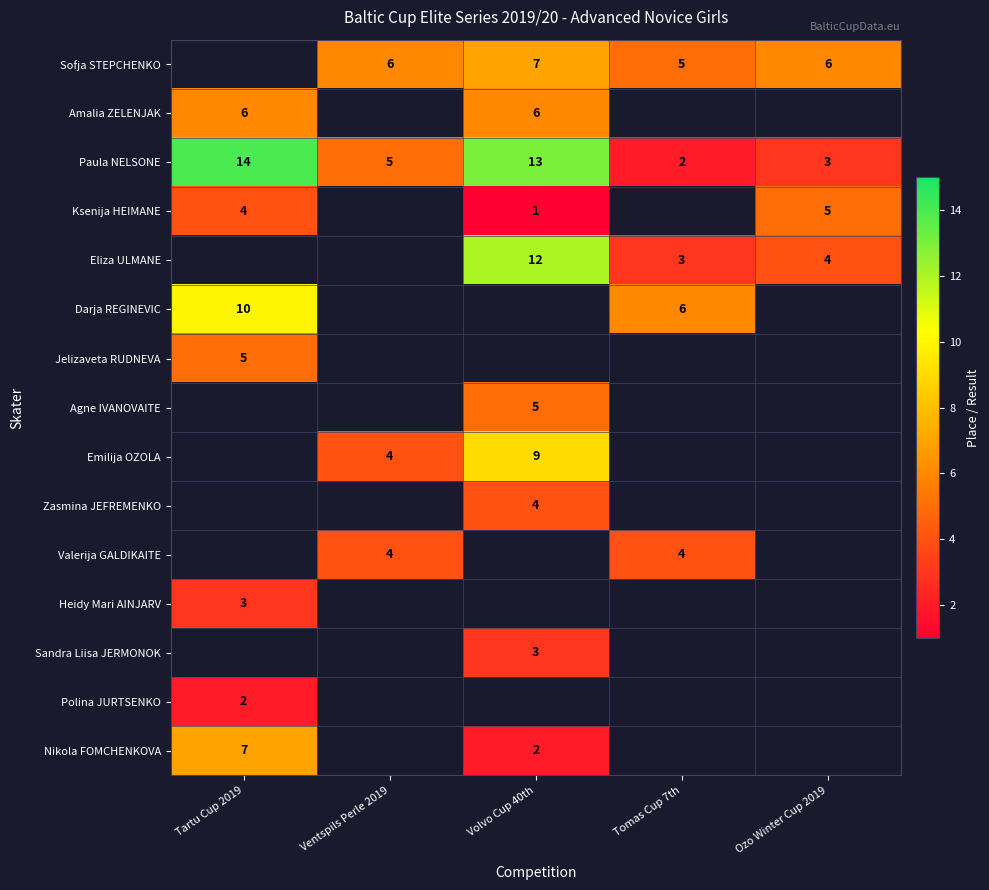

Is it true that Polina JURTSENKO equals 1 at Tartu Cup 2019?

False